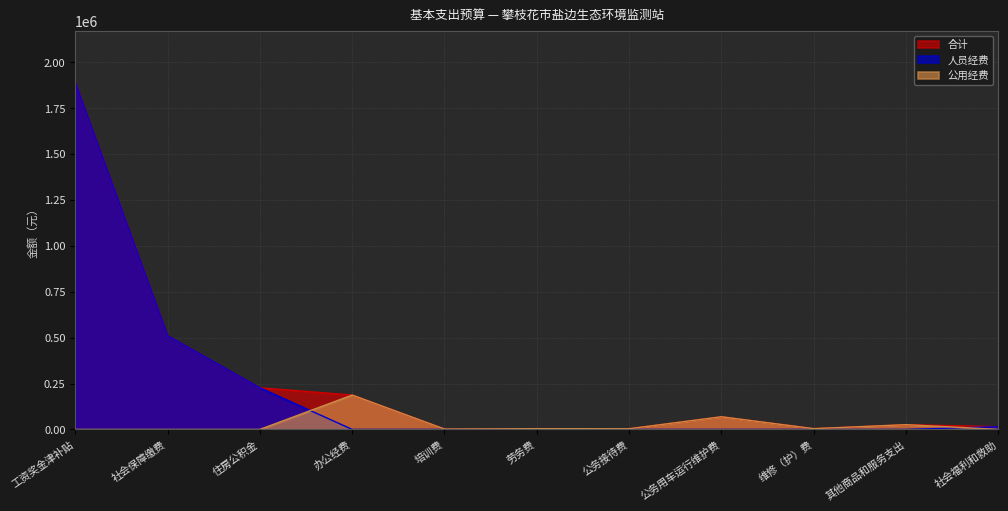

Where is the first local maximum for 合计?

劳务费